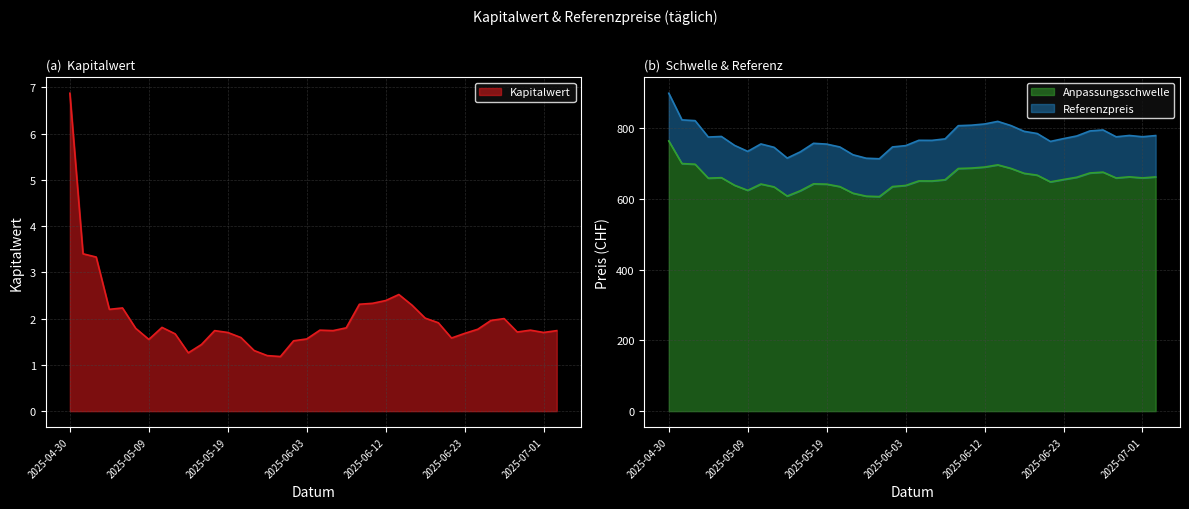

At how many categories does at least one series exceed 759?

24